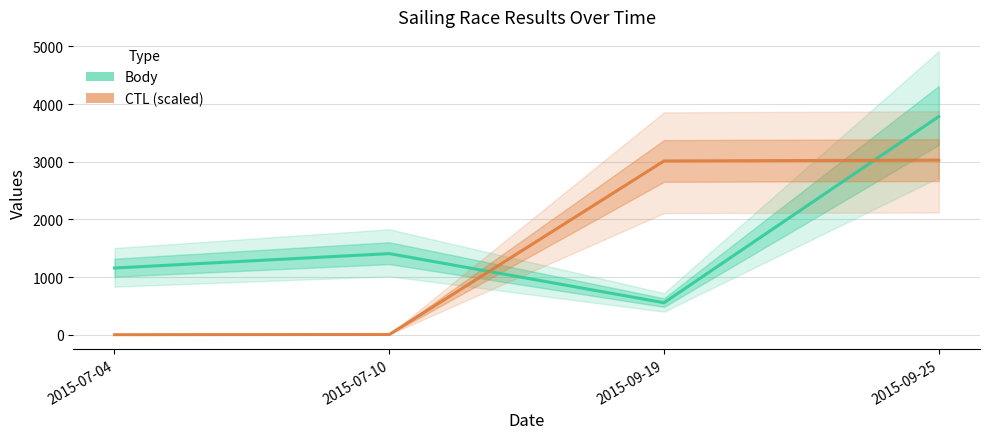

Which category has the lowest value in the CTL (scaled) series?

2015-07-04